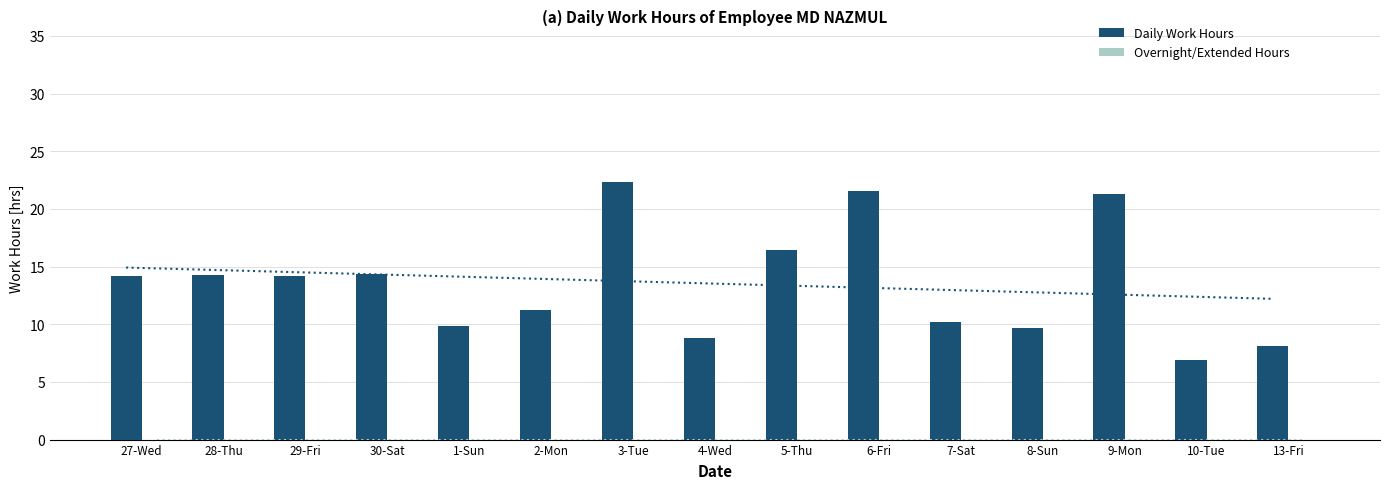

List the series in order of their overall mean, lowest first.

Overnight/Extended Hours, Daily Work Hours